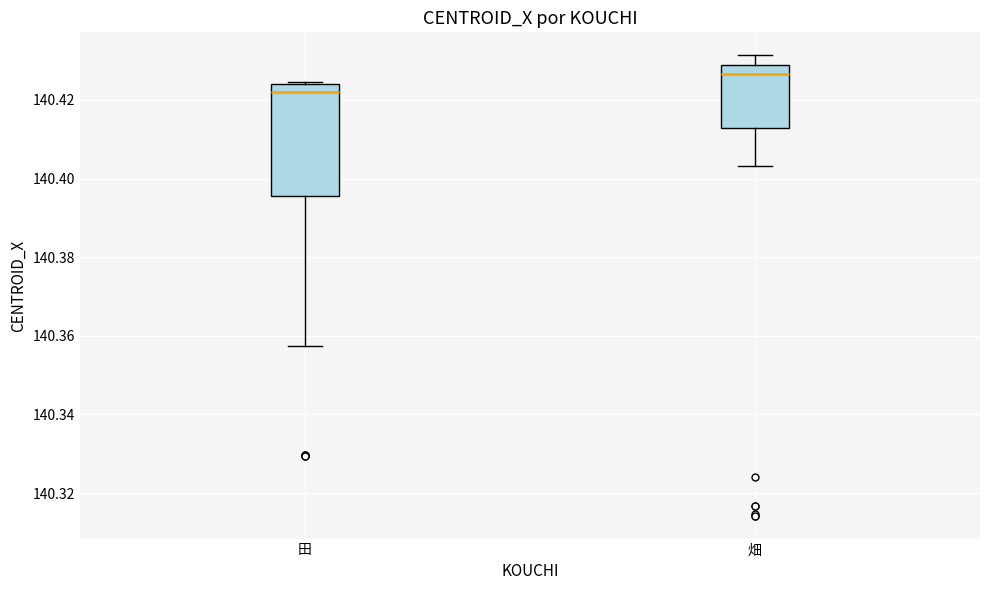

Which box is the tallest, from its lower edge to its upper edge?

田